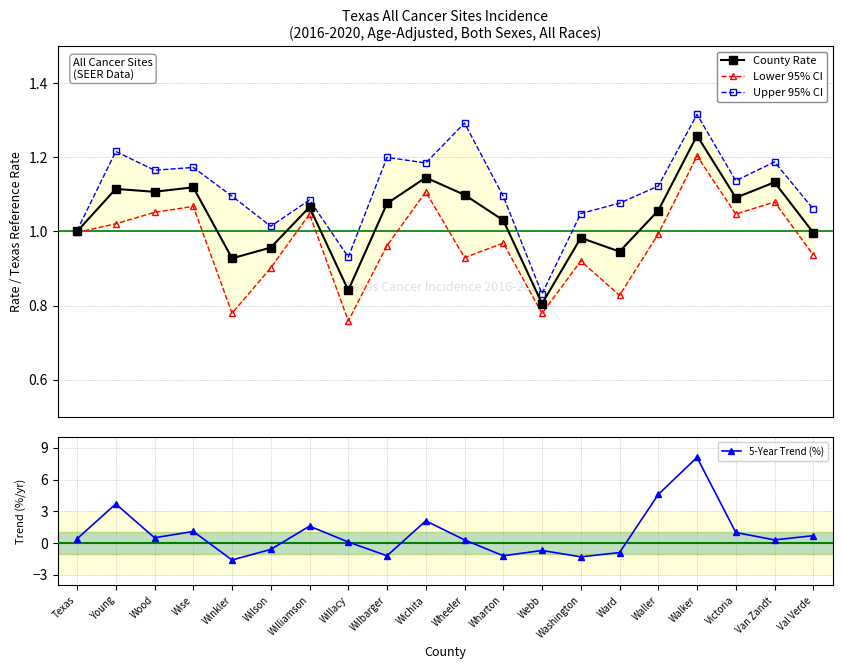

True or false: Lower 95% CI and Upper 95% CI intersect in this chart.

False